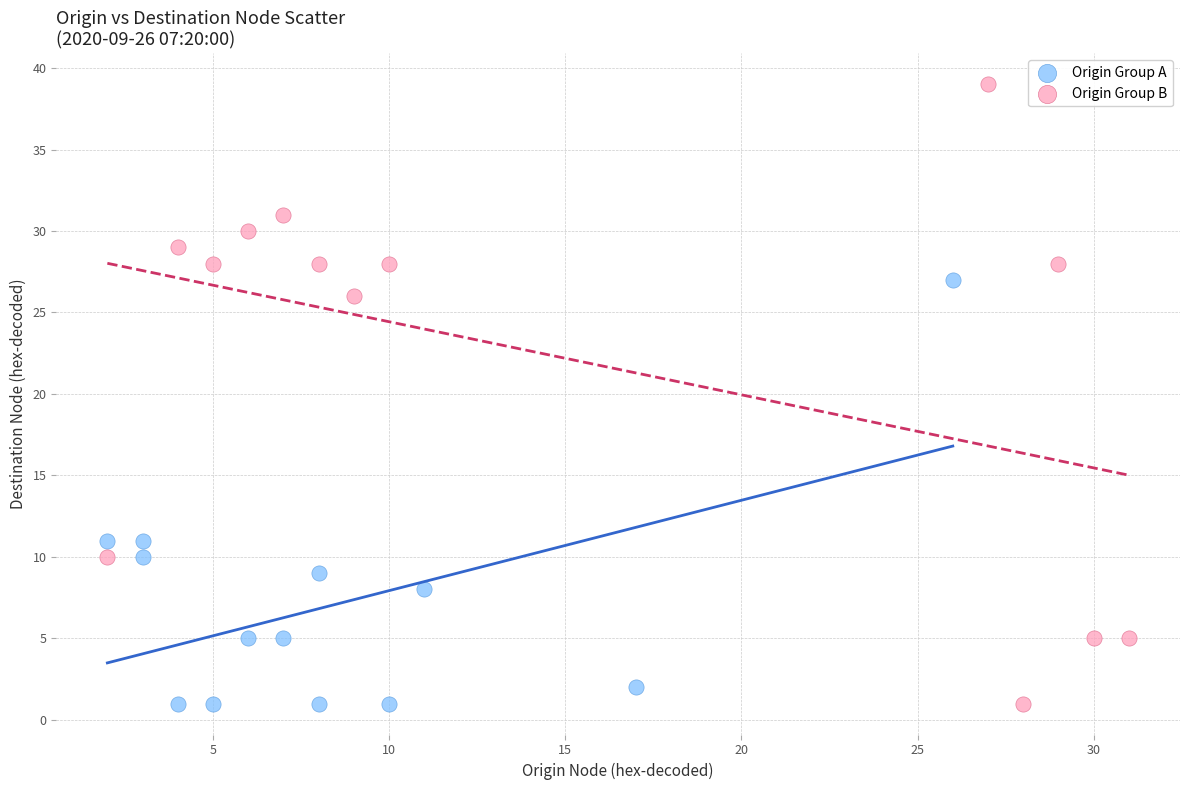

Which series has the widest spread of Y values?

Origin Group B